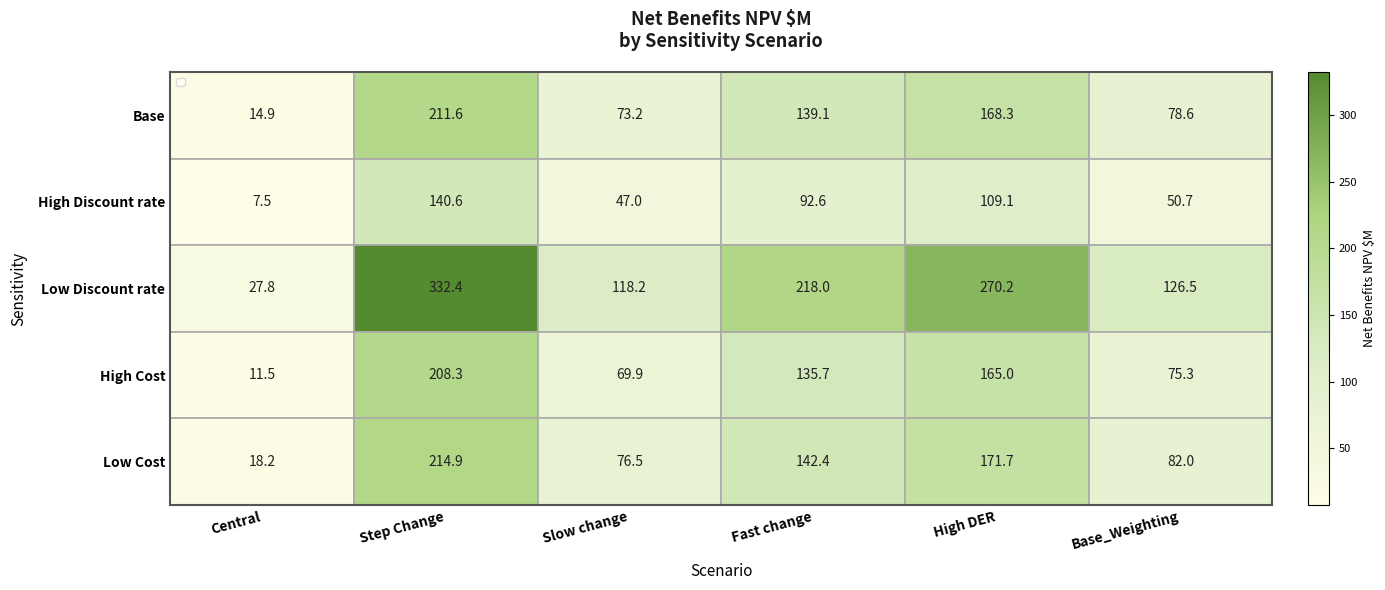

What is the smallest value displayed?

7.5